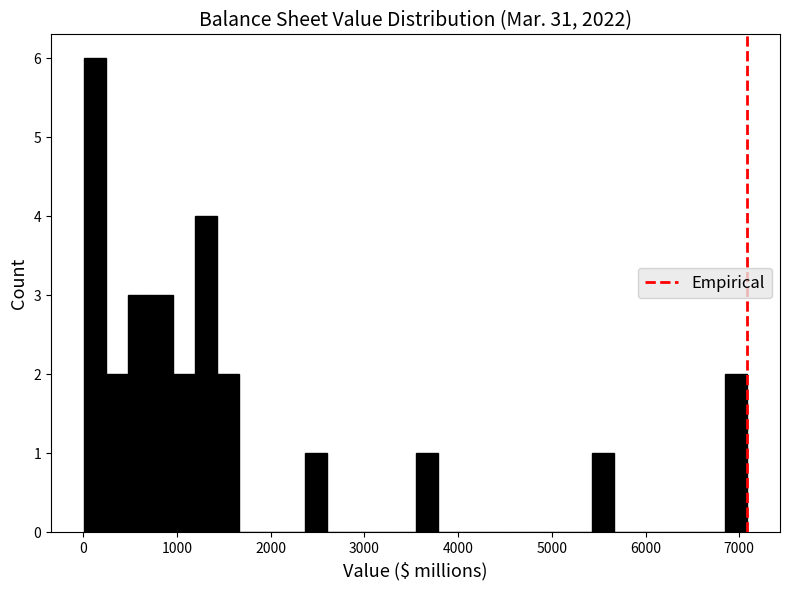

Around what value on the x-axis is the tallest bar? Give the approximate position of its centre, as read against the axis.

100